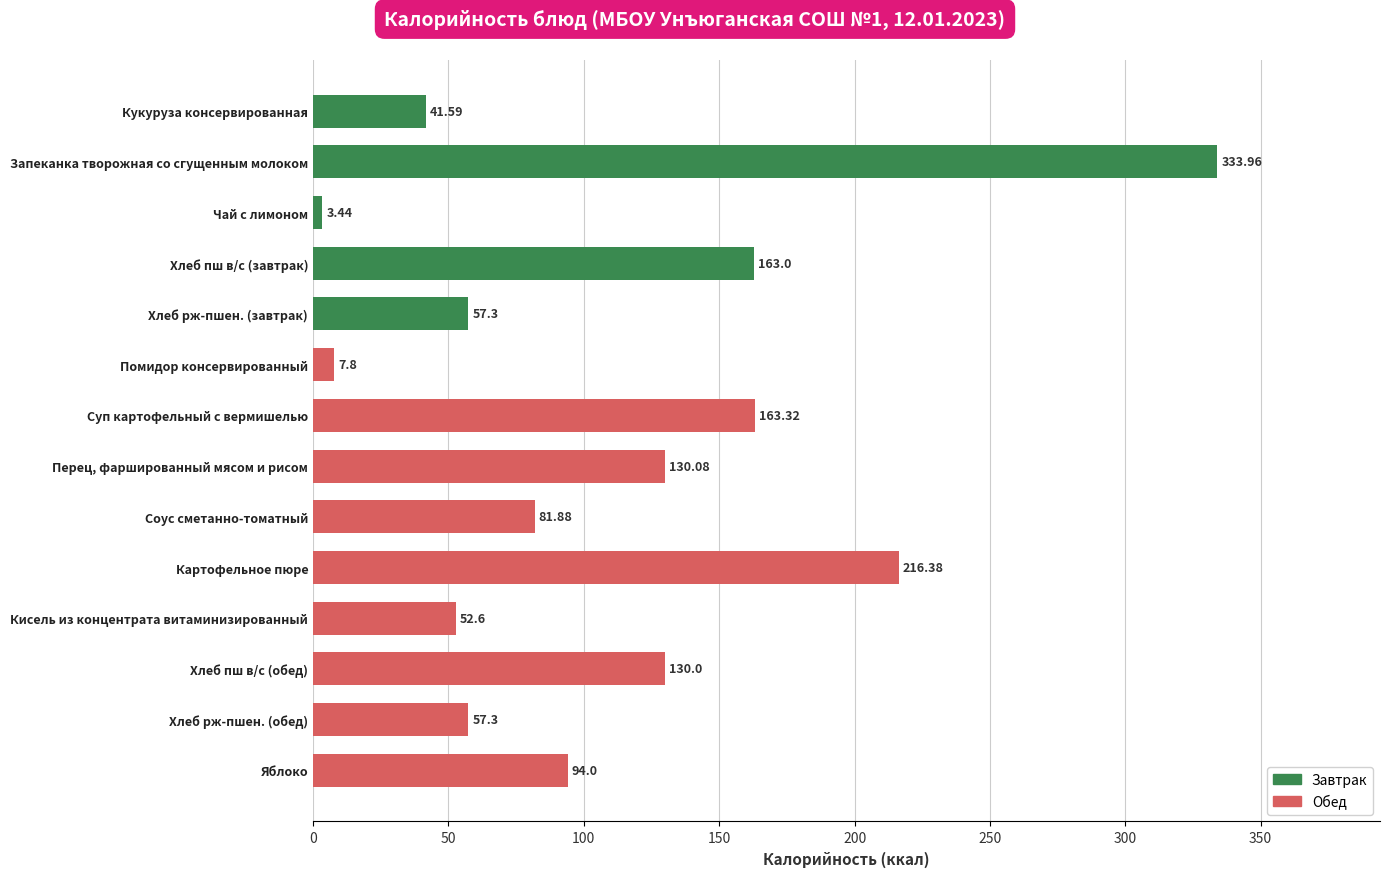

What is the change in value from Кукуруза консервированная to Запеканка творожная со сгущенным молоком?

+292.4